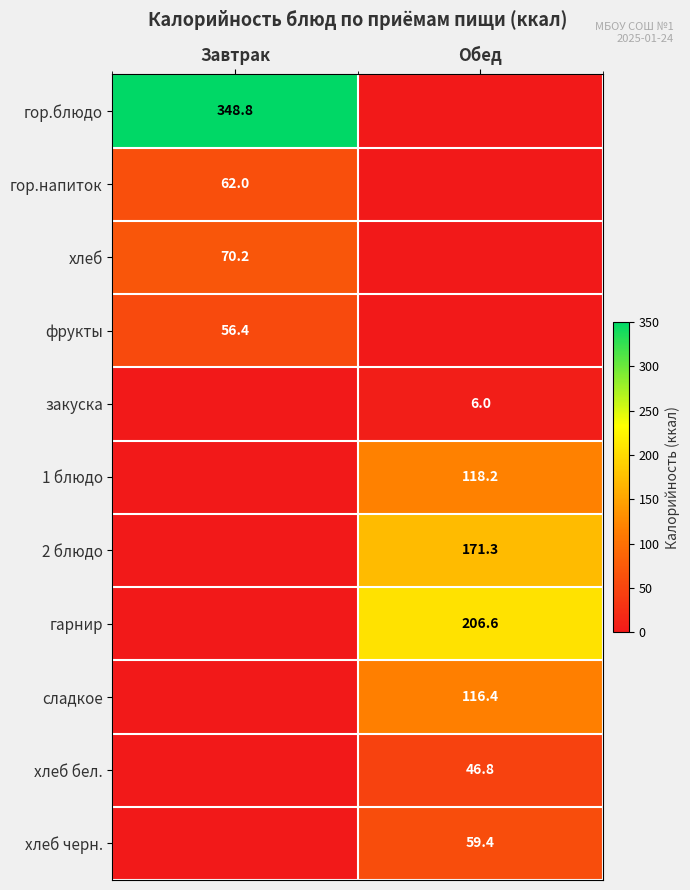

The гор.напиток series shows 62.0 at Завтрак. True or false?

True